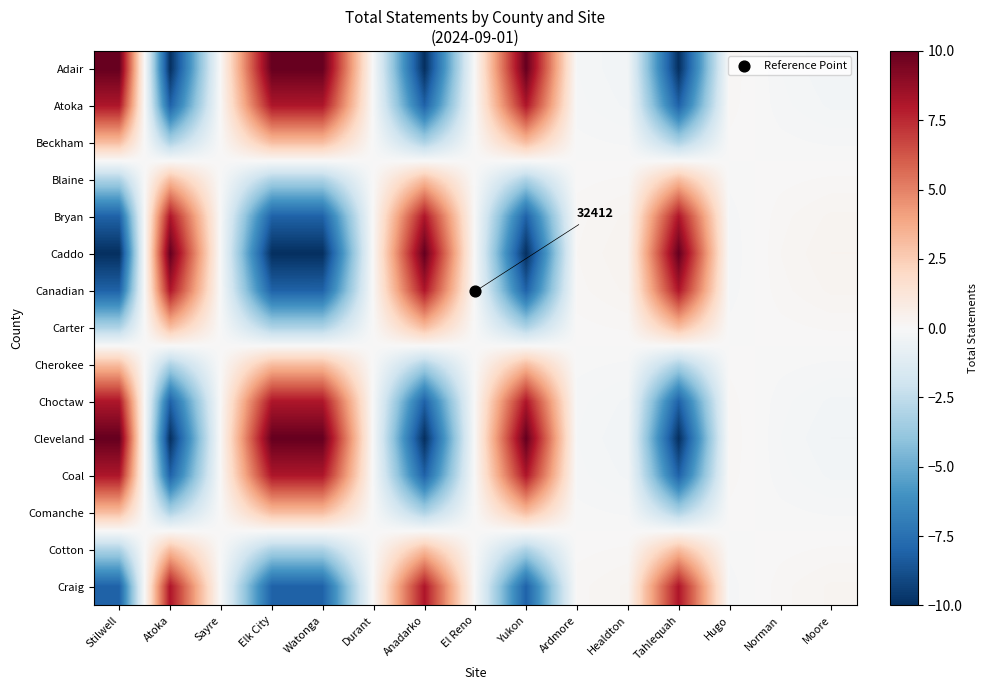

What is the difference between the Cleveland values at Atoka and Stilwell?

20.0